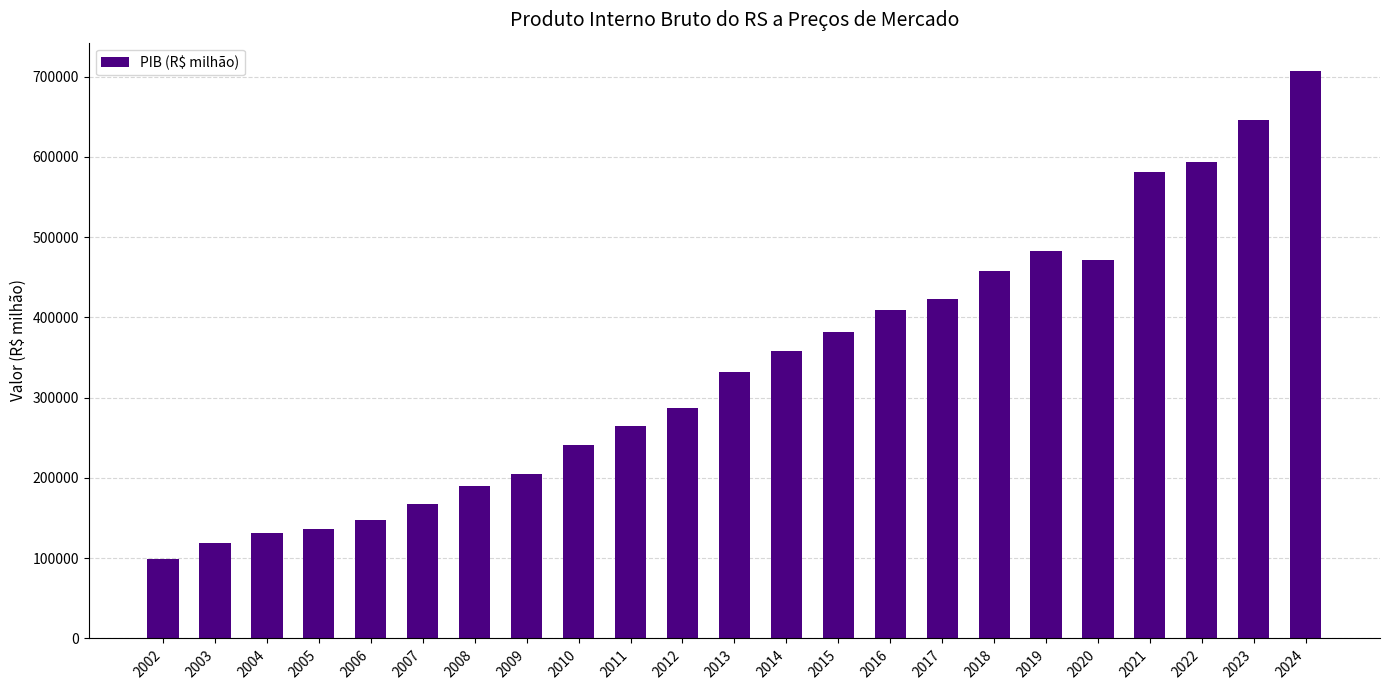

How many bars are there in total?

23